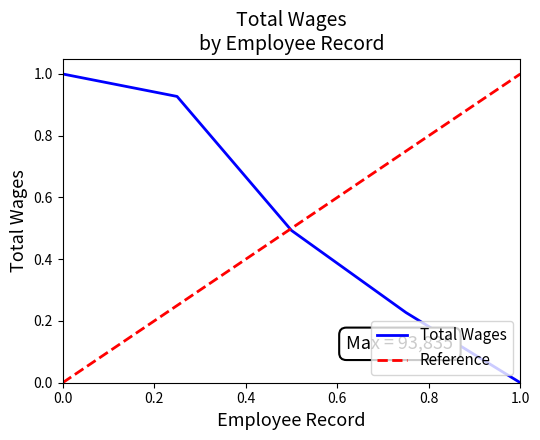

True or false: the data shows 1.4 at 2..

False